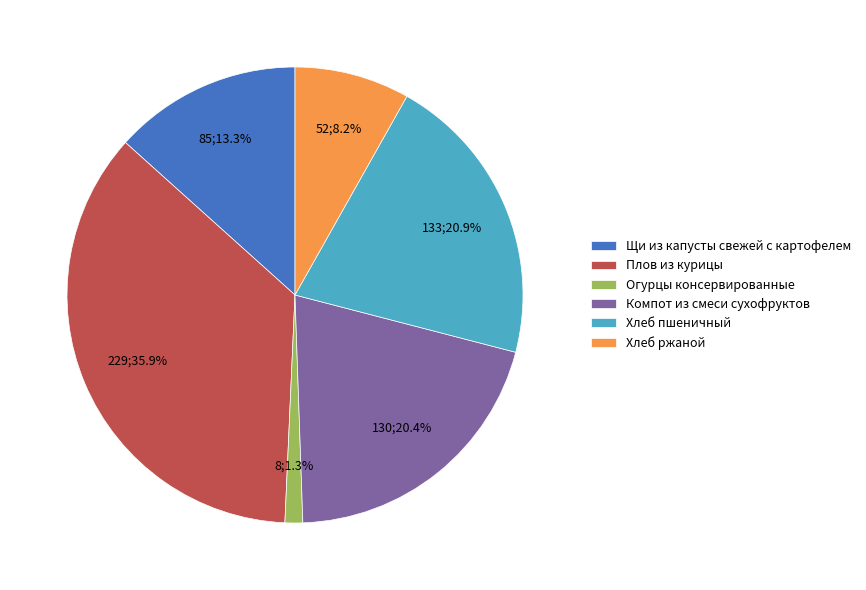

What portion of the pie excludes Плов из курицы?

64.1%